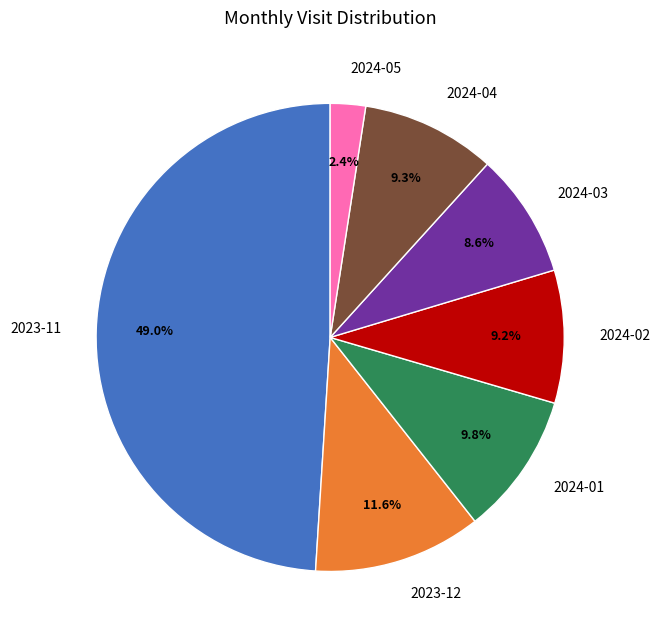

Count the number of slices in the pie.

7